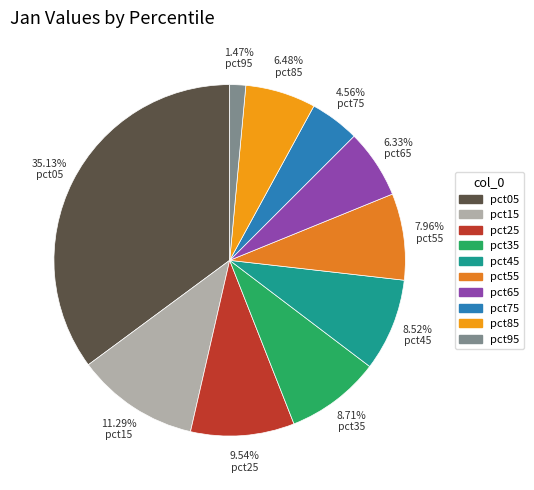

Is it true that pct25 is 17% of the pie?

False